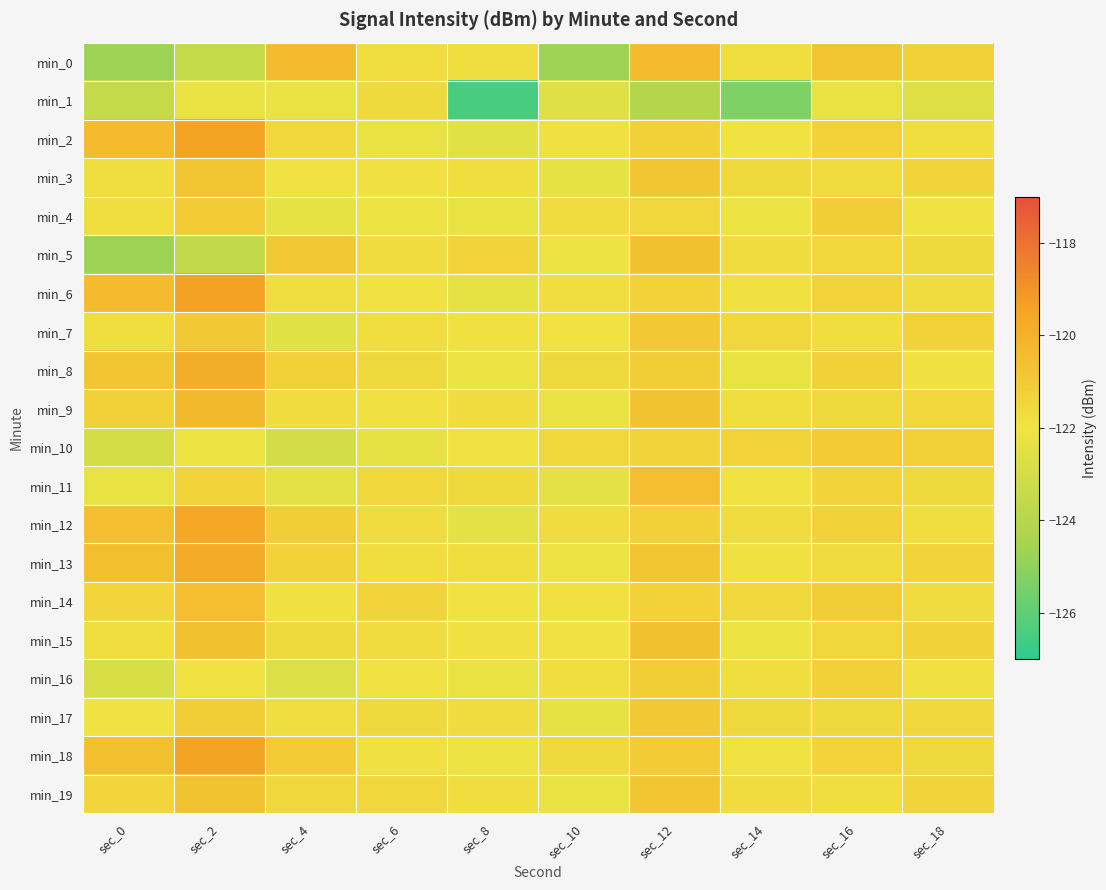

Rank the series at sec_18 from highest to lowest value.

min_10, min_0, min_7, min_15, min_3, min_13, min_19, min_9, min_17, min_5, min_11, min_18, min_6, min_14, min_2, min_12, min_8, min_16, min_4, min_1